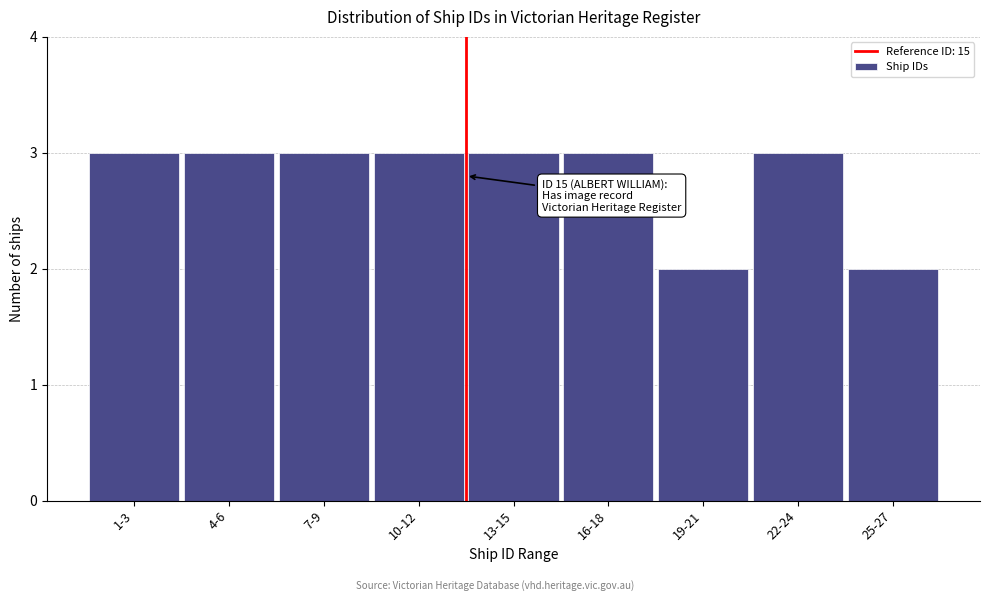

Reading right to left, what are all the values shown in this chart?

25-27=2	22-24=3	19-21=2	16-18=3	13-15=3	10-12=3	7-9=3	4-6=3	1-3=3